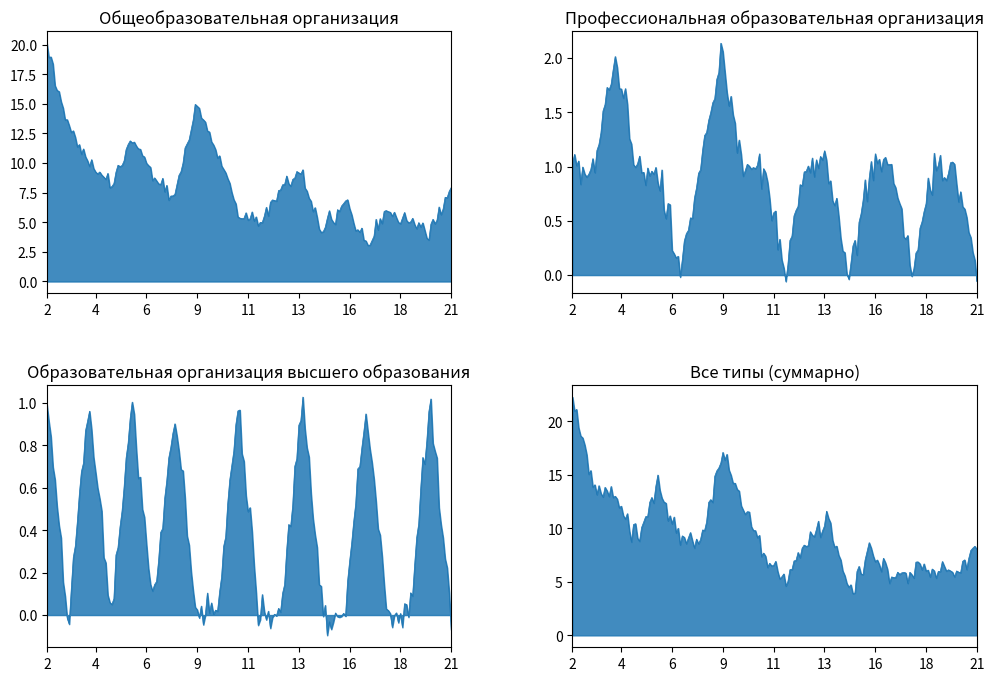

In Общеобразовательная организация, how many points are higher than both neighbors (excluding endpoints)?

5